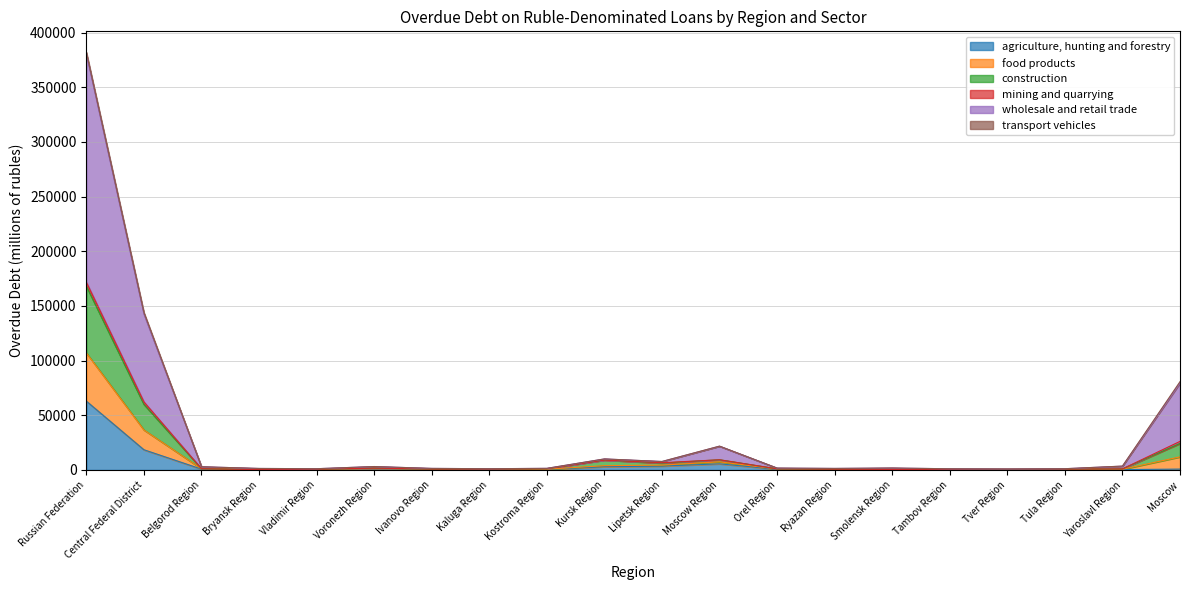

At which label does agriculture, hunting and forestry reach its peak?

Russian Federation